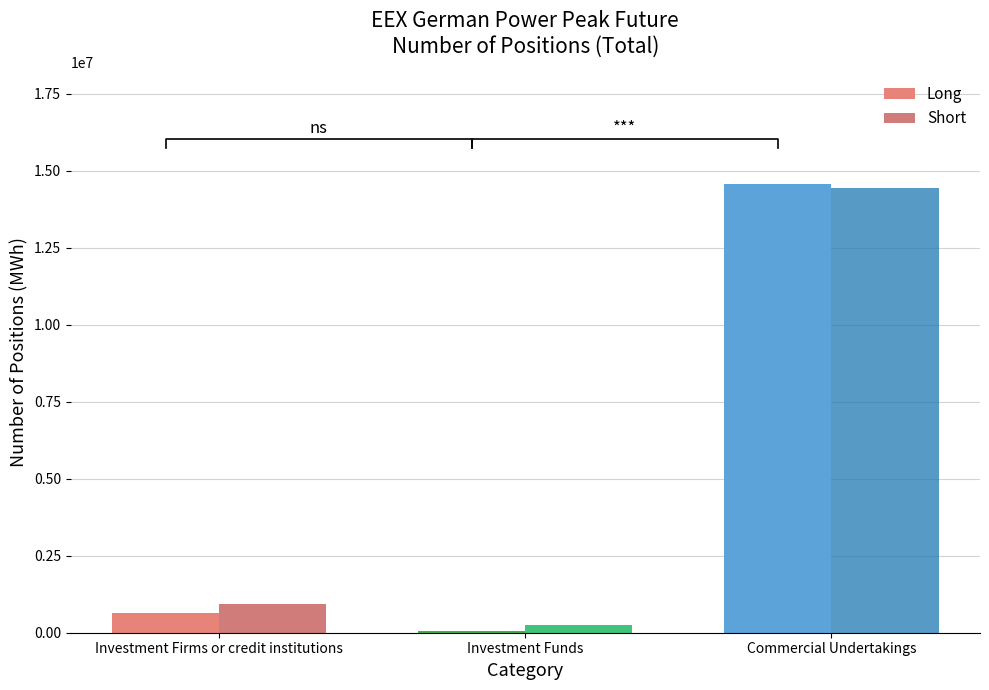

What is the label of the 2nd bar from the right?

Investment Funds